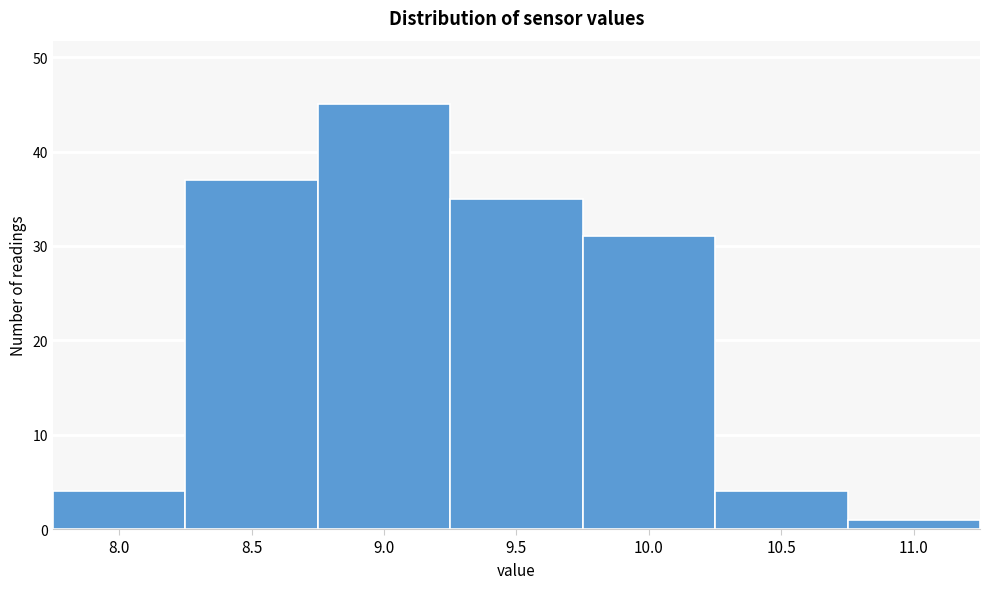

Reading right to left, extract all data points from this chart.

1	4	31	35	45	37	4